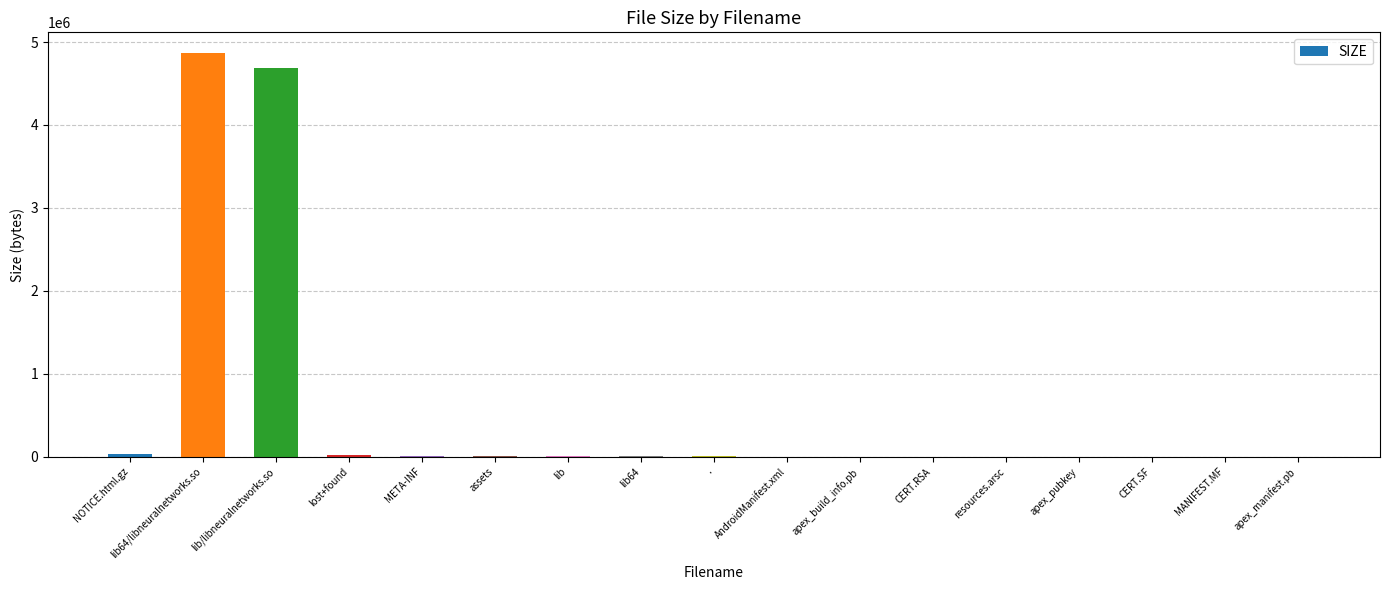

True or false: the data shows 4096 at lib64.

True